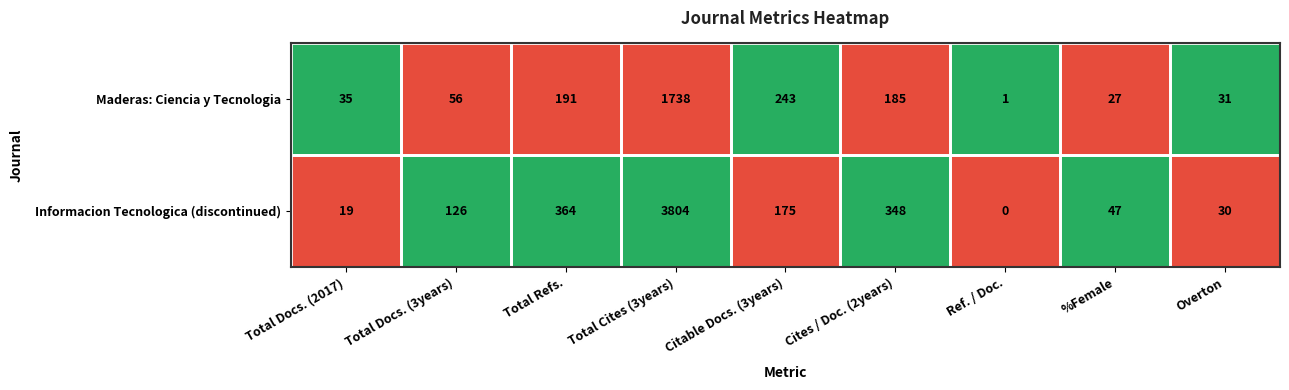

Which series changed the most between %Female and Overton?

Informacion Tecnologica (discontinued)